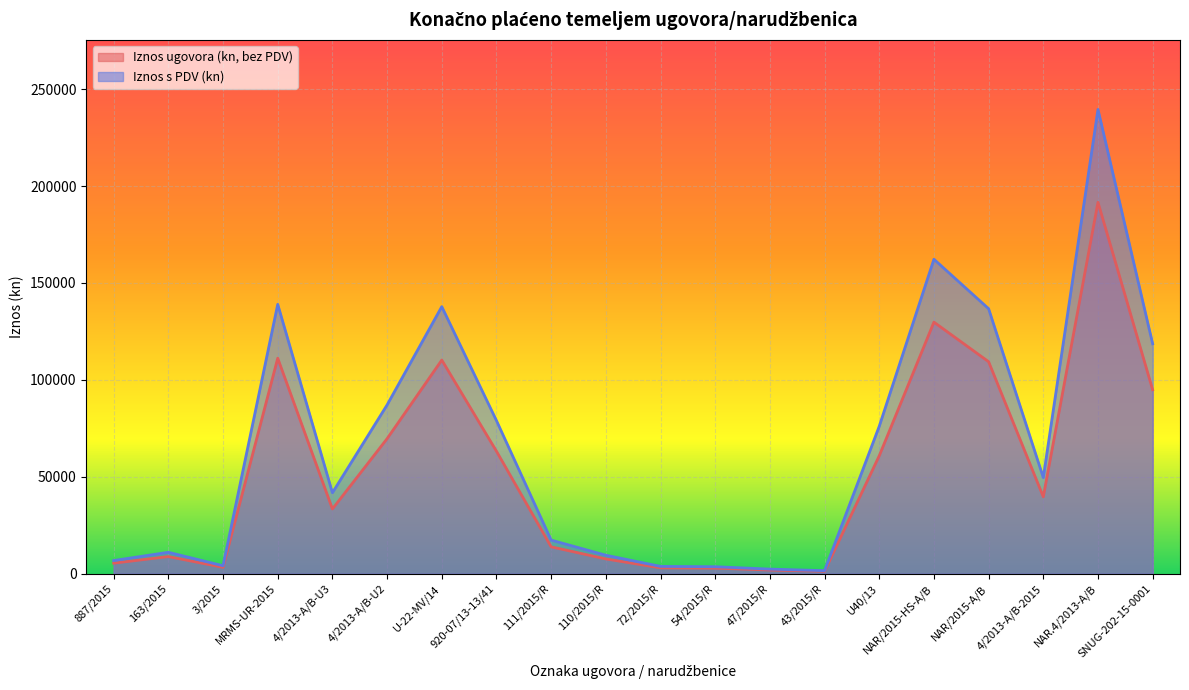

What is the difference between the maximum and second lowest values in the Iznos s PDV (kn) series?

237167.0